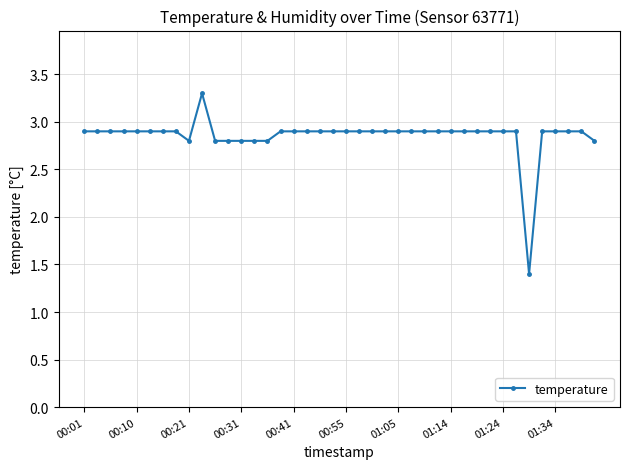

What is the difference between the second highest and minimum values?

1.5